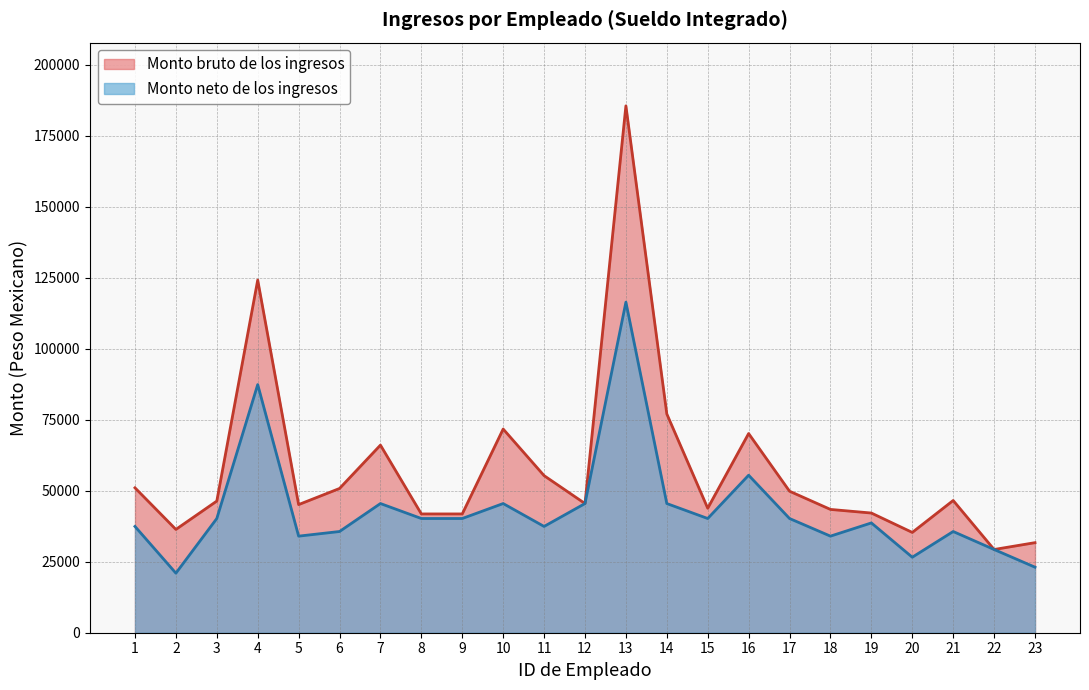

What is the difference between the maximum and second lowest values in the Monto bruto de los ingresos series?

153803.9